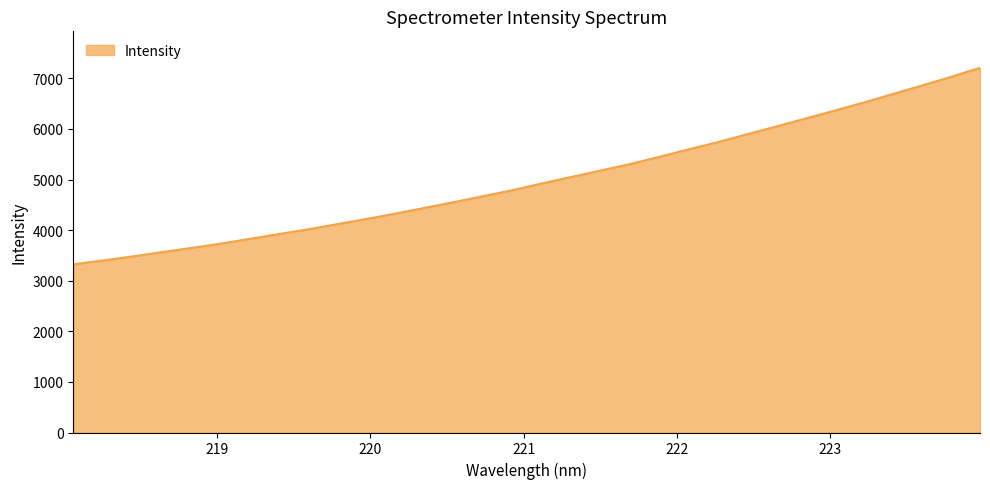

What is the difference between the maximum and minimum values?

3884.4